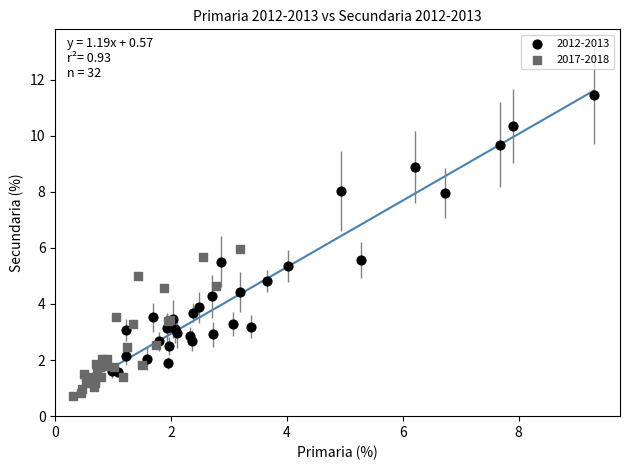

Which series reaches the maximum Y coordinate?

2012-2013